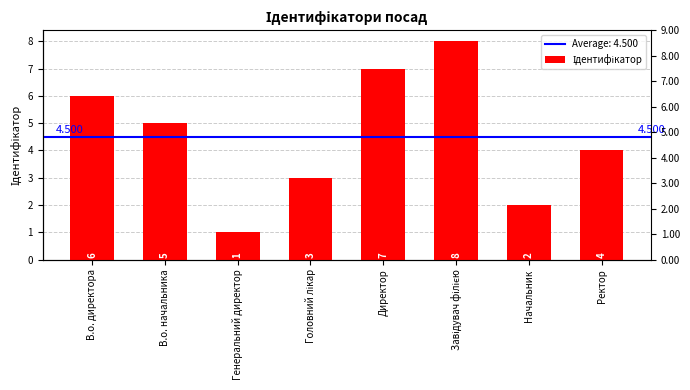

Reading right to left, transcribe all the data shown in this chart.

4	2	8	7	3	1	5	6